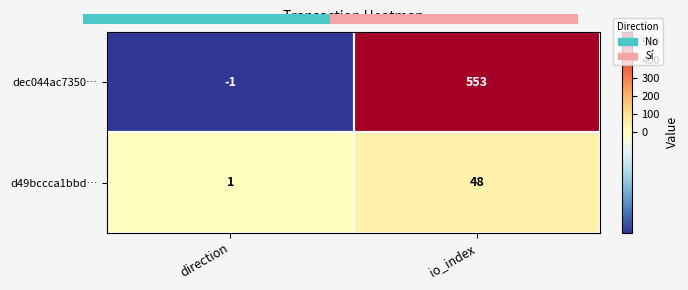

At how many categories does at least one series exceed 198?

1